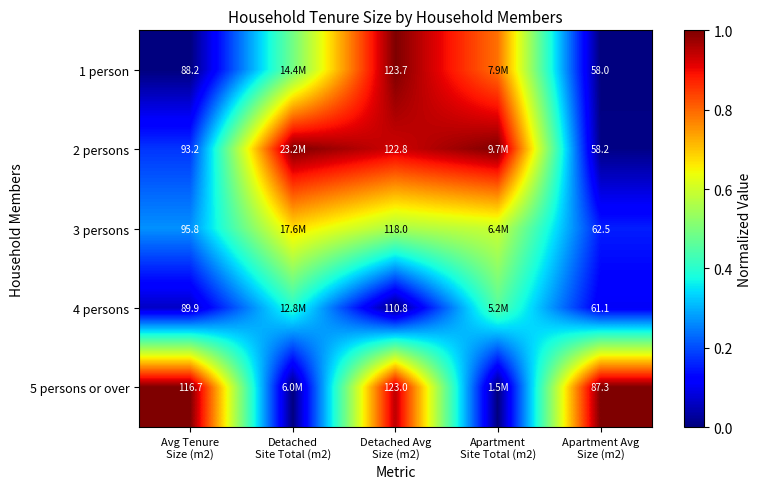

What is the maximum value shown in the chart?

1.0